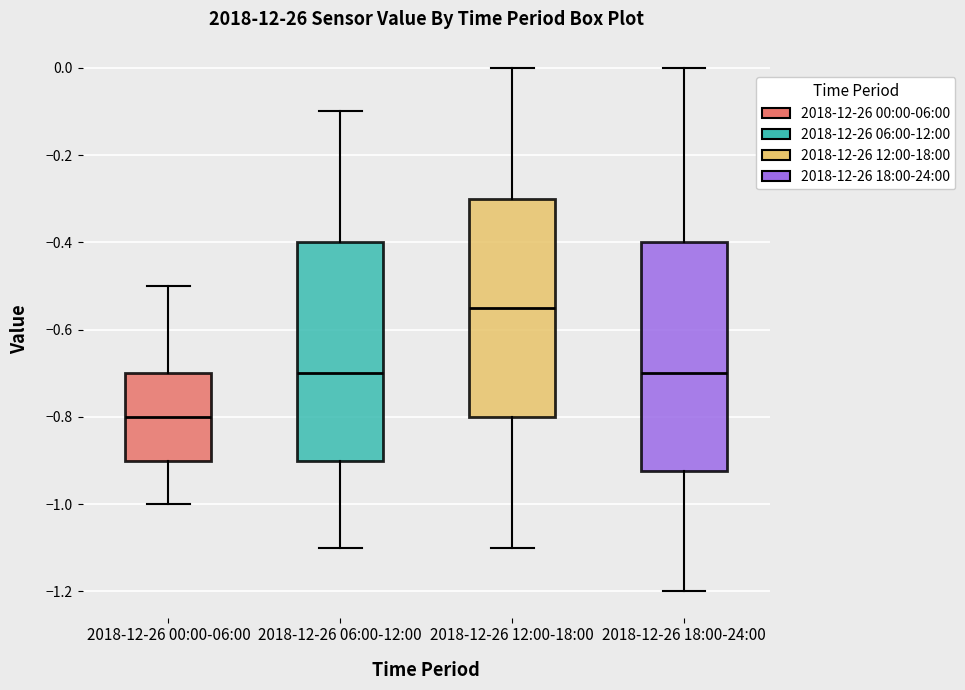

Reading left to right, transcribe this box plot: for each box, give where its median line is, the range the box spans, and where its two whiskers end, as read against the y-axis. The values are not printed on the chart, so give them approximately, as read against the axis.

2018-12-26 00:00-06:00: median -0.80, box -0.90 to -0.70, whiskers -1.00 to -0.50
2018-12-26 06:00-12:00: median -0.70, box -0.90 to -0.40, whiskers -1.10 to -0.10
2018-12-26 12:00-18:00: median -0.54, box -0.80 to -0.30, whiskers -1.10 to 0.00
2018-12-26 18:00-24:00: median -0.70, box -0.92 to -0.40, whiskers -1.20 to 0.00